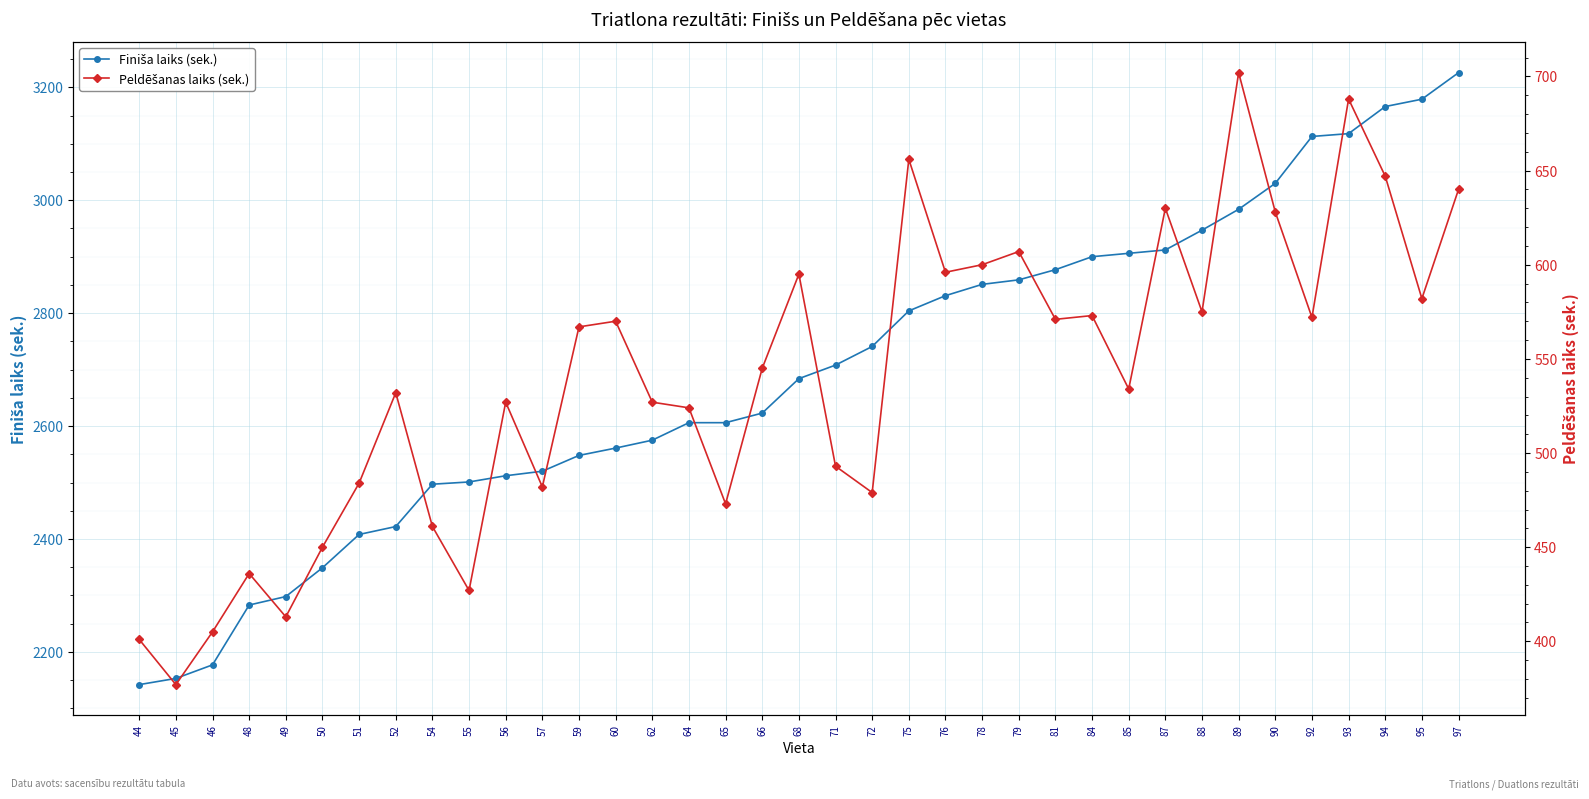

True or false: Peldēšanas laiks (sek.) has more than 2 interior local peaks.

True